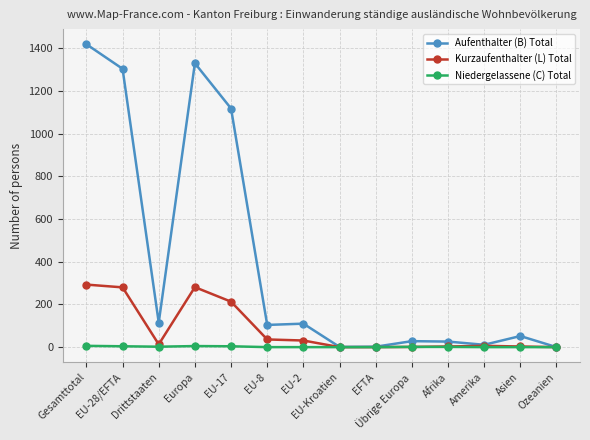

What is the spread (max minus min) of values at EU-8?

104